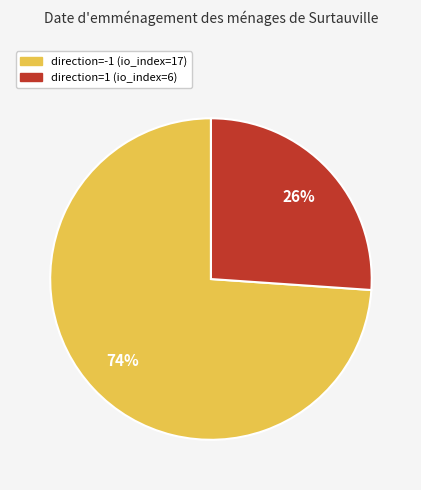

Which slice is the largest?

direction=-1 (io_index=17)